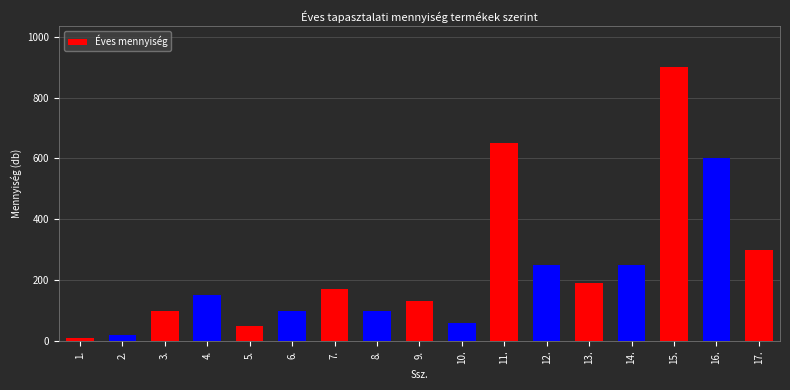

At which label is the value closest to 455?

16.